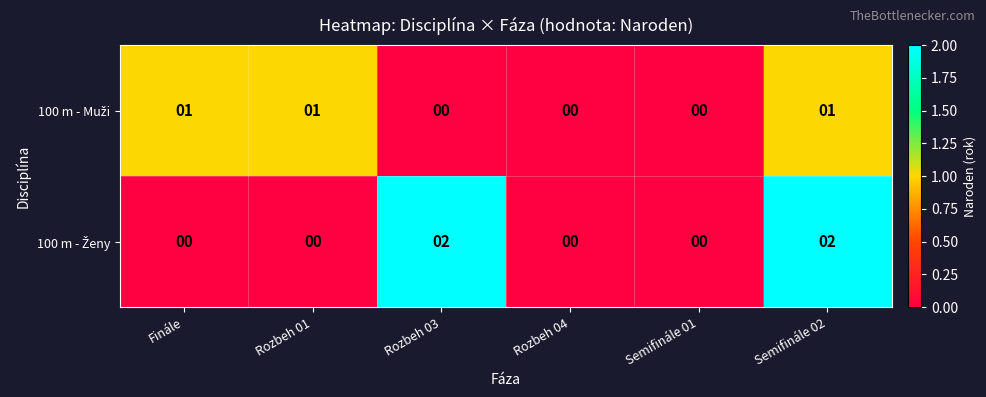

At which category is the sum across all series the highest?

Semifinále 02